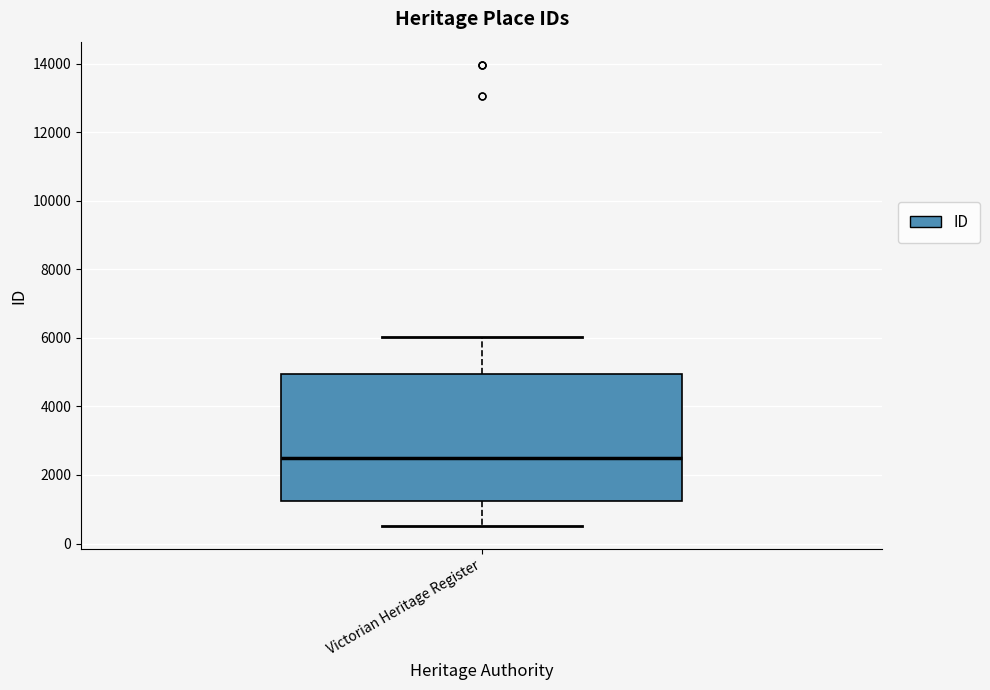

Where does the median line of the box for Victorian Heritage Register sit on the y-axis? The values are not printed on the chart, so give them approximately, as read against the axis.

2400